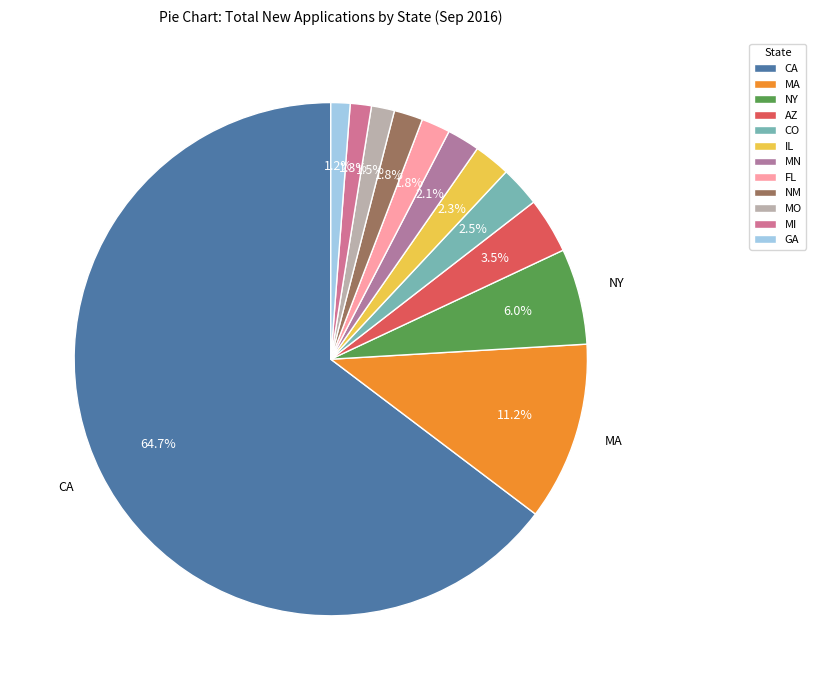

To the nearest percent, what percentage of the pie is CA?

65%